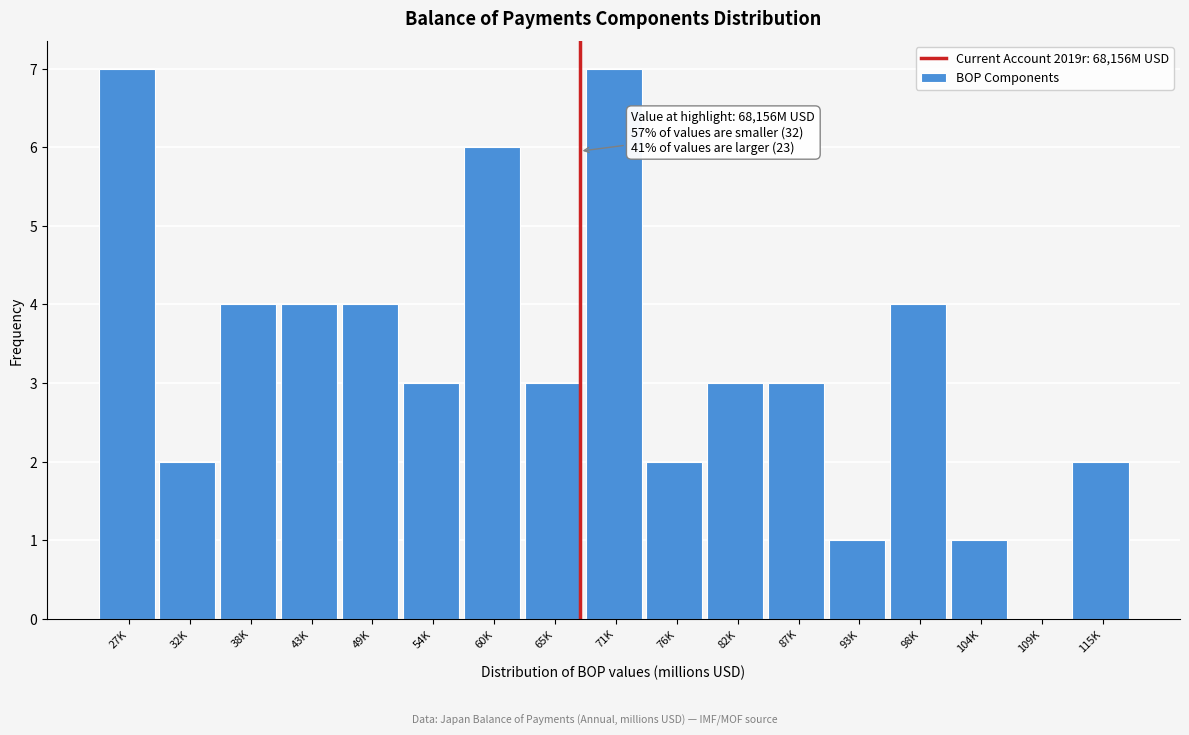

Reading left to right, what are all the values shown in this chart?

27K=7	32K=2	38K=4	43K=4	49K=4	54K=3	60K=6	65K=3	71K=7	76K=2	82K=3	87K=3	93K=1	98K=4	104K=1	109K=0	115K=2